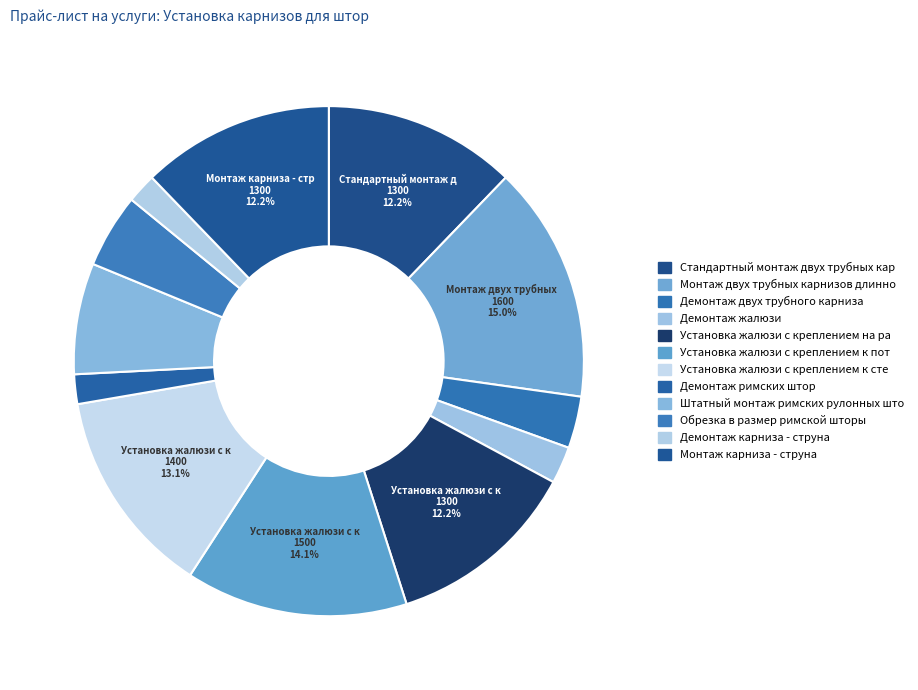

To the nearest percent, what is the average slice percentage?

8%